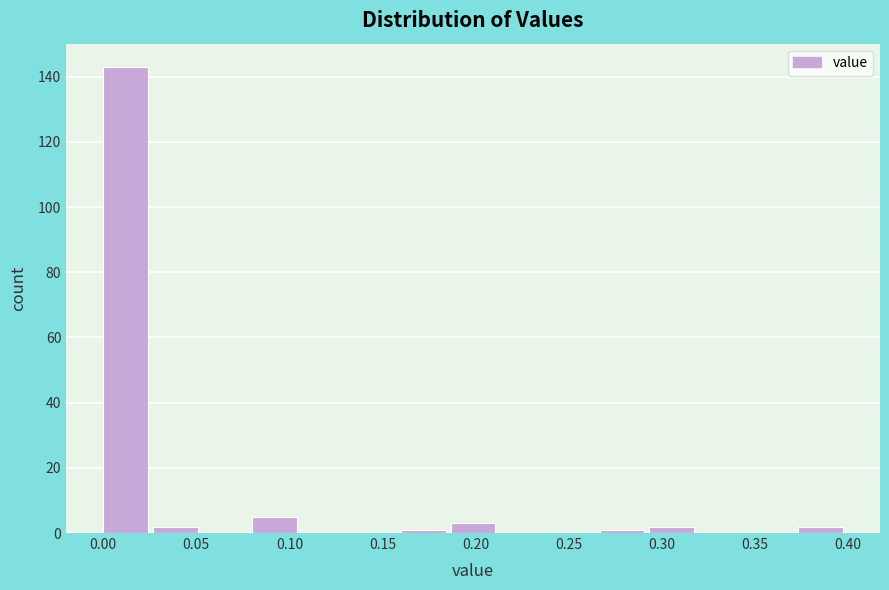

Reading left to right, transcribe this chart: for each bar, give the range it covers on the x-axis and its height. Neither the bar edges nor the heights are printed on the chart, so give them approximately, as read against the axes.

0.000 to 0.025: 144
0.025 to 0.055: 2
0.055 to 0.080: 0
0.080 to 0.105: 6
0.105 to 0.135: 0
0.135 to 0.160: 0
0.160 to 0.185: under 2
0.185 to 0.215: 4
0.215 to 0.240: 0
0.240 to 0.265: 0
0.265 to 0.295: under 2
0.295 to 0.320: 2
0.320 to 0.345: 0
0.345 to 0.375: 0
0.375 to 0.400: 2